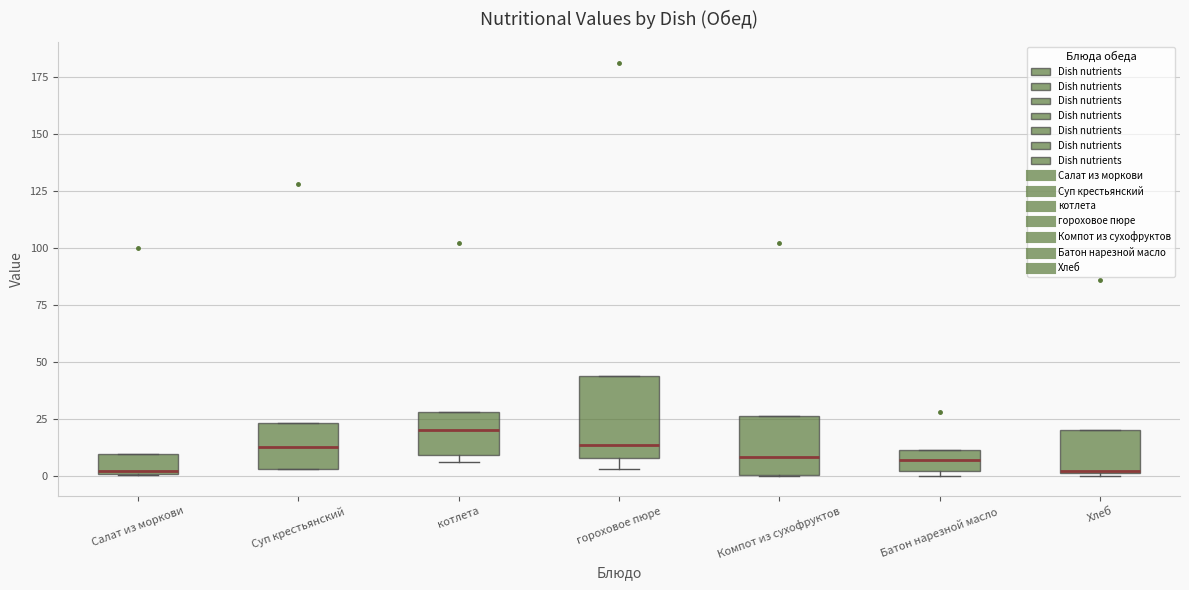

Where is the lower edge of the box for Салат из моркови on the y-axis? The values are not printed on the chart, so give them approximately, as read against the axis.

0